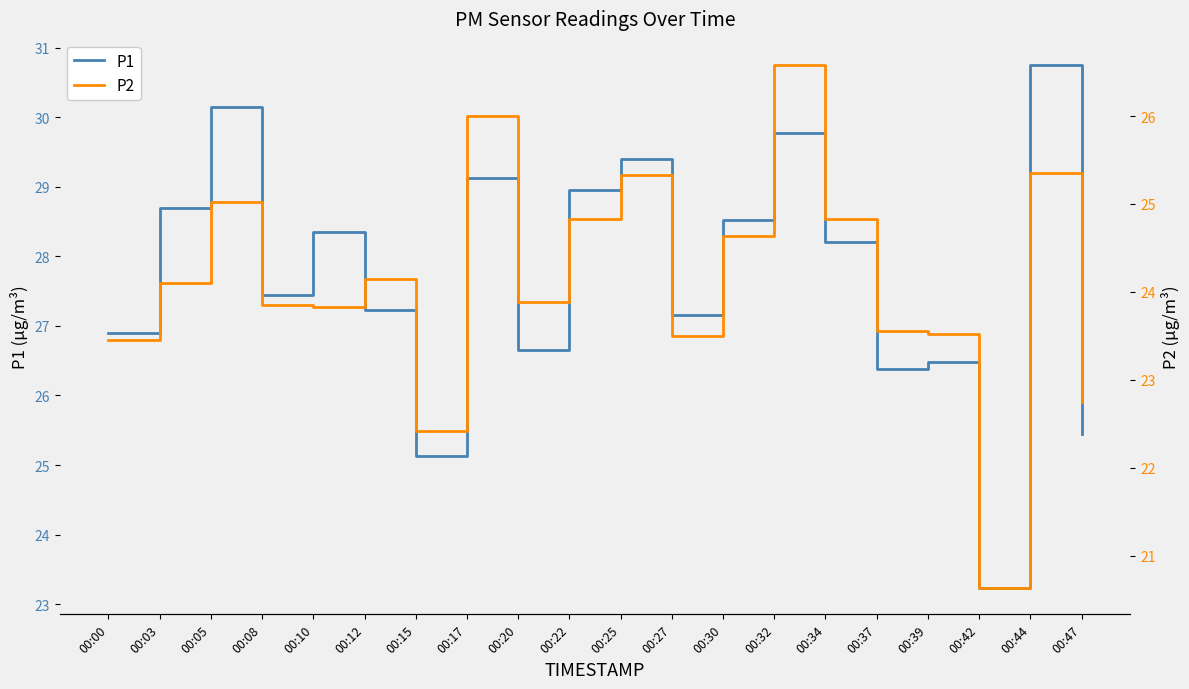

Read the P1 value at 00:47.

25.4